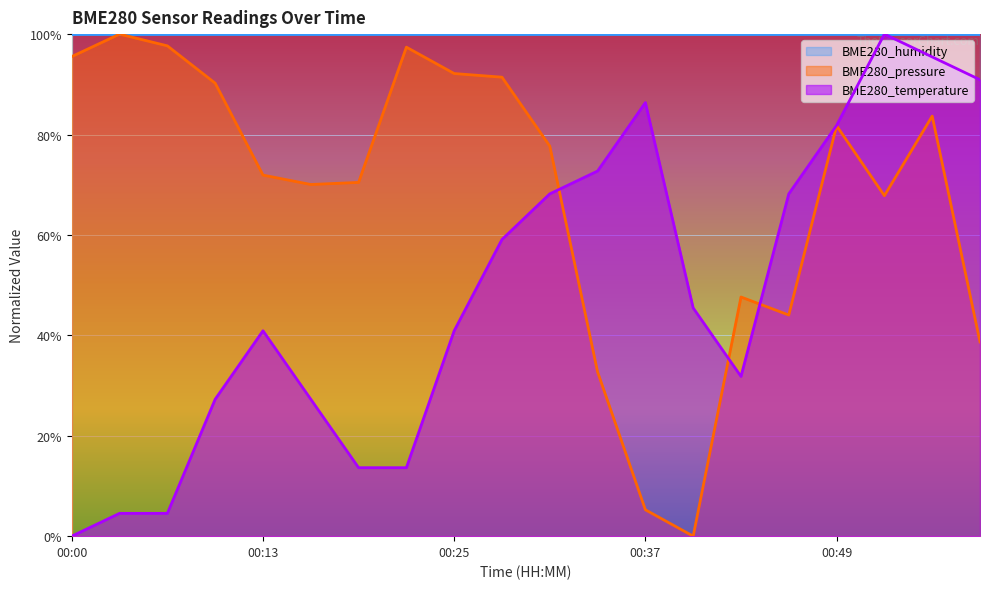

Between 00:25 and 00:31, which is larger?

00:25